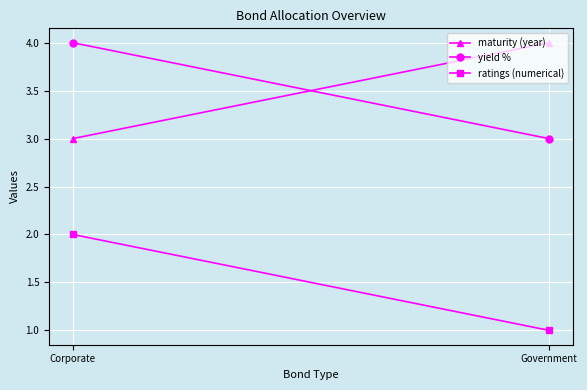

What is the label of the 1st point from the right?

Government